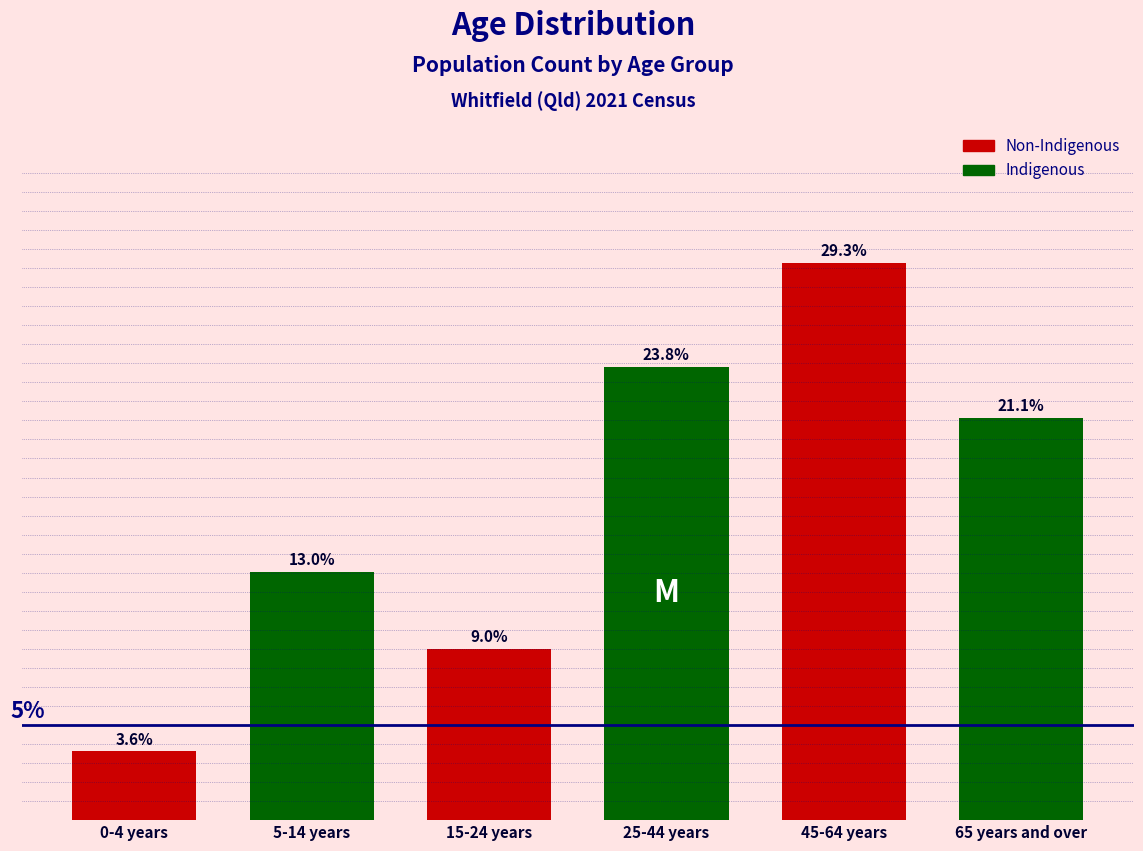

Where is the data nearest to the value 16?

5-14 years